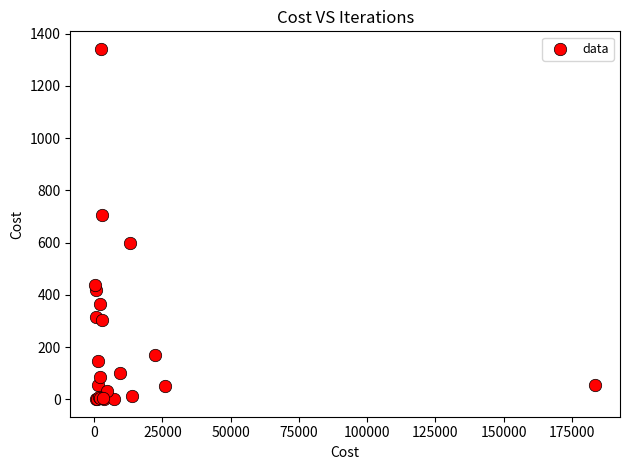

What Y value in the scatter plot is closest to 671?

707.6